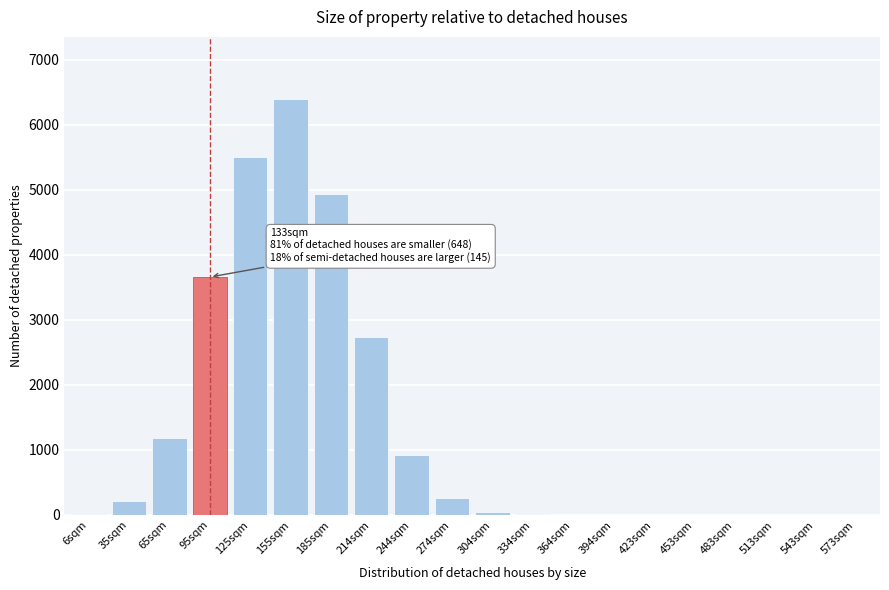

What is the greatest value displayed?

6390